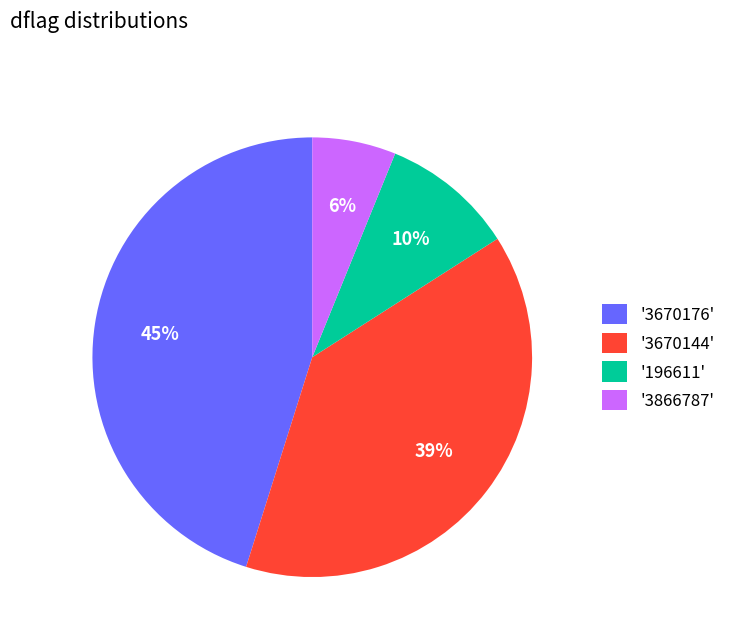

Which has a higher value, '3670144' or '3670176'?

'3670176'